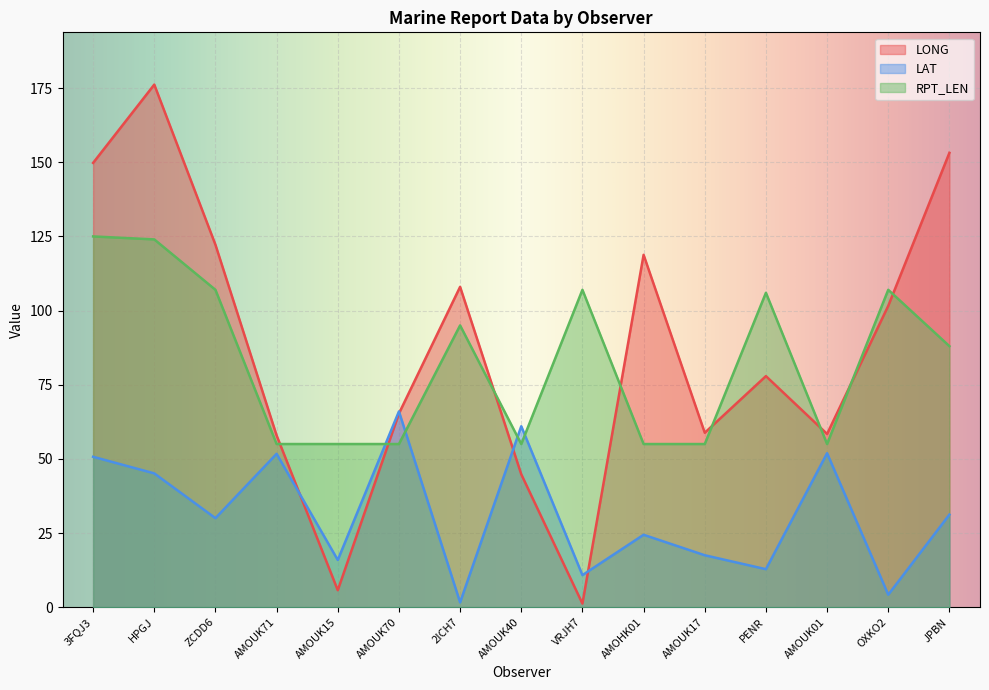

What is the label of the 7th point from the left?

2ICH7